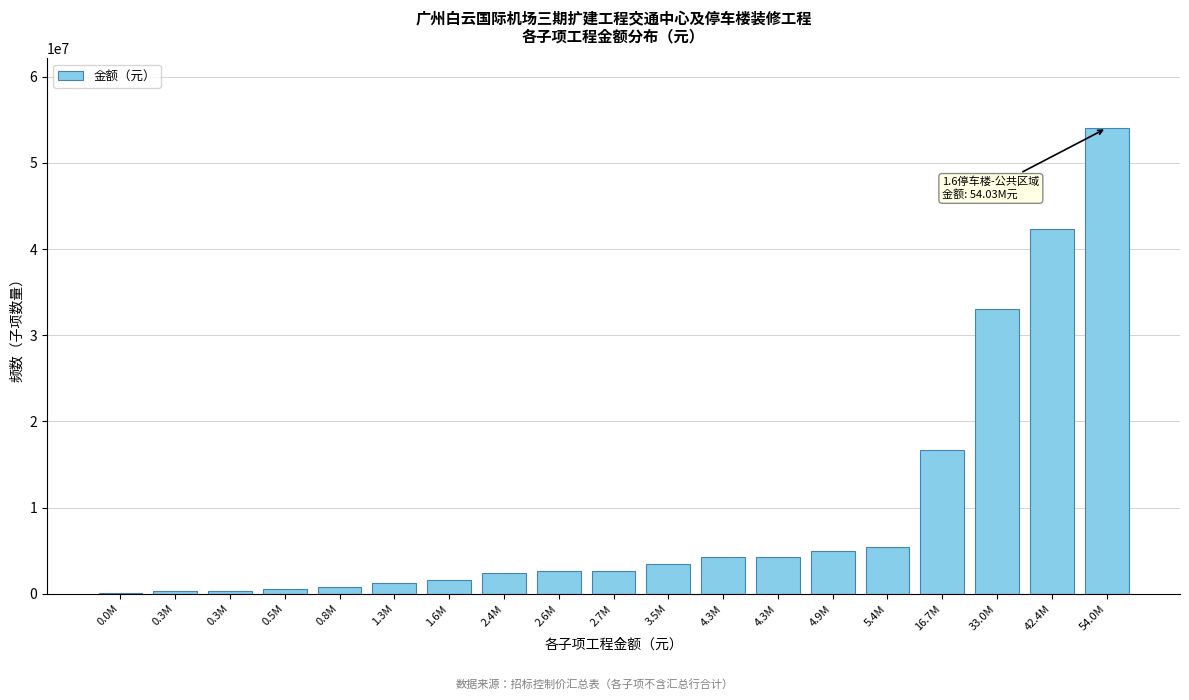

How many data points does each series have?

19